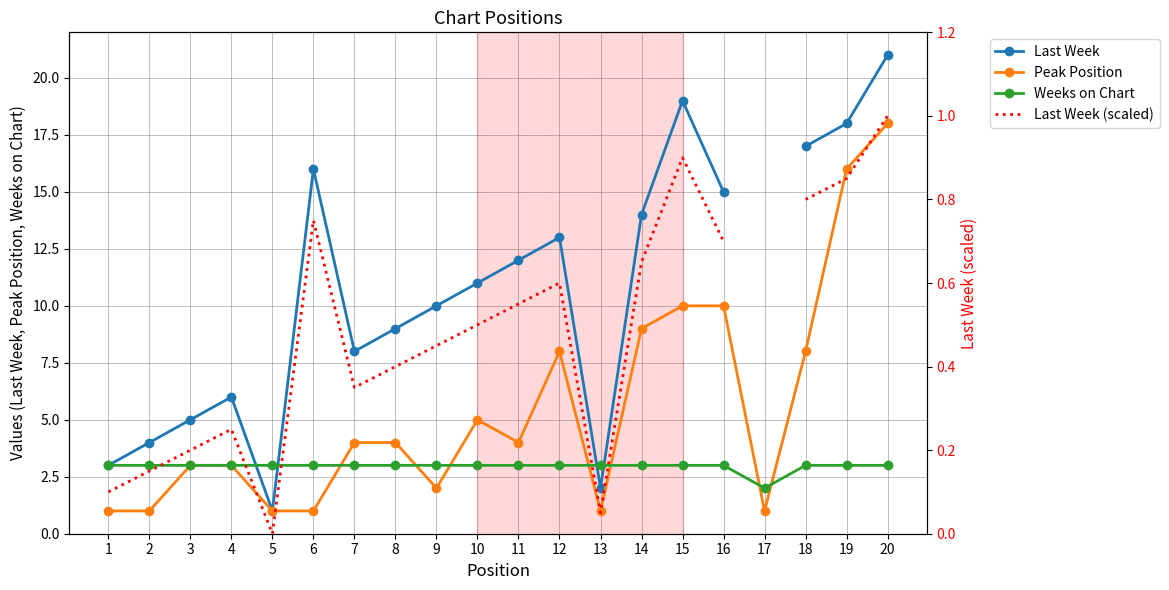

What is the value of the Last Week (scaled) point at the 7th from the left?

0.3